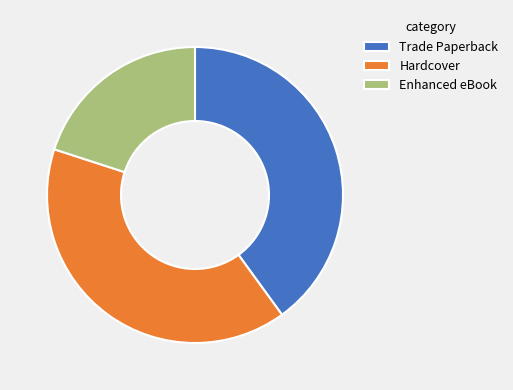

Does Trade Paperback account for over 50% of the chart?

No